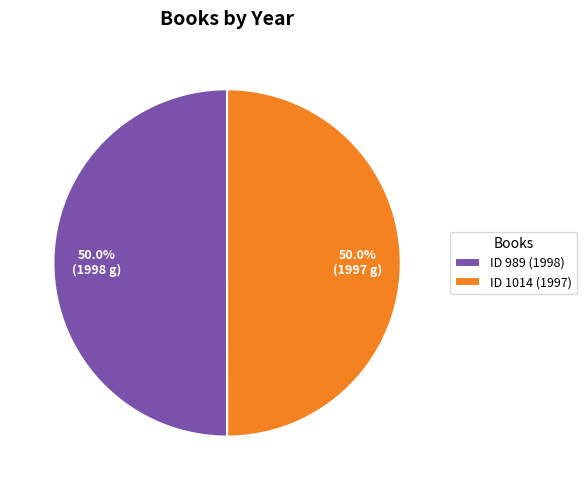

What is the ratio of the value at ID 1014 (1997) to the value at ID 989 (1998)?

1.0